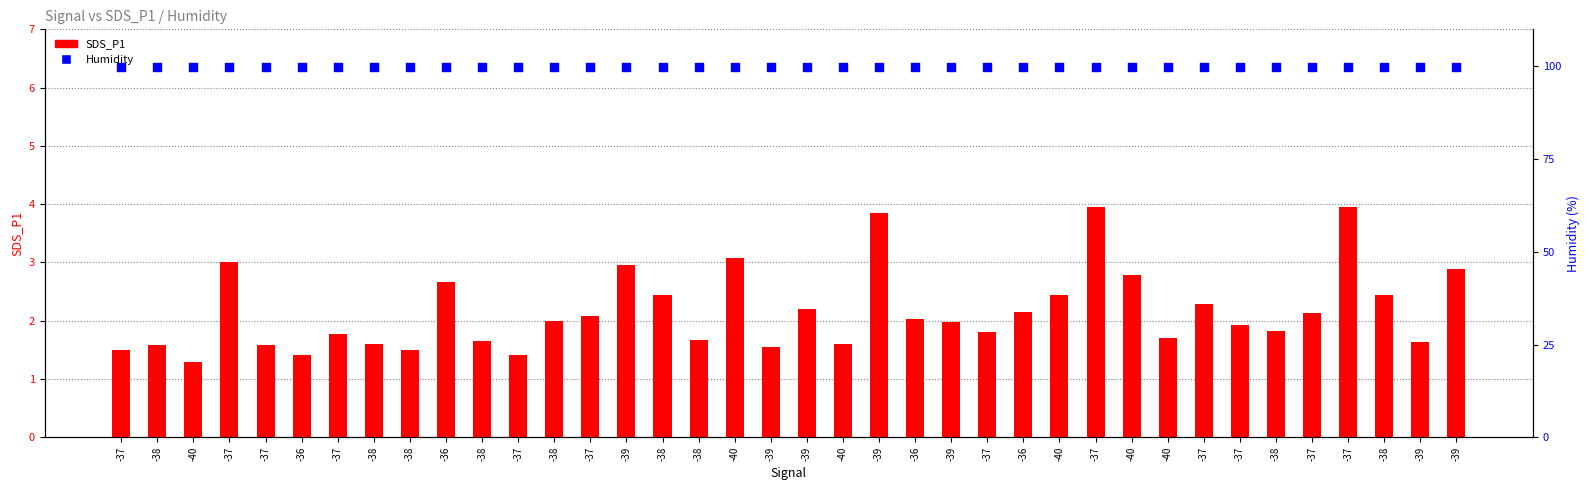

At which category is the sum across all series the highest?

-37